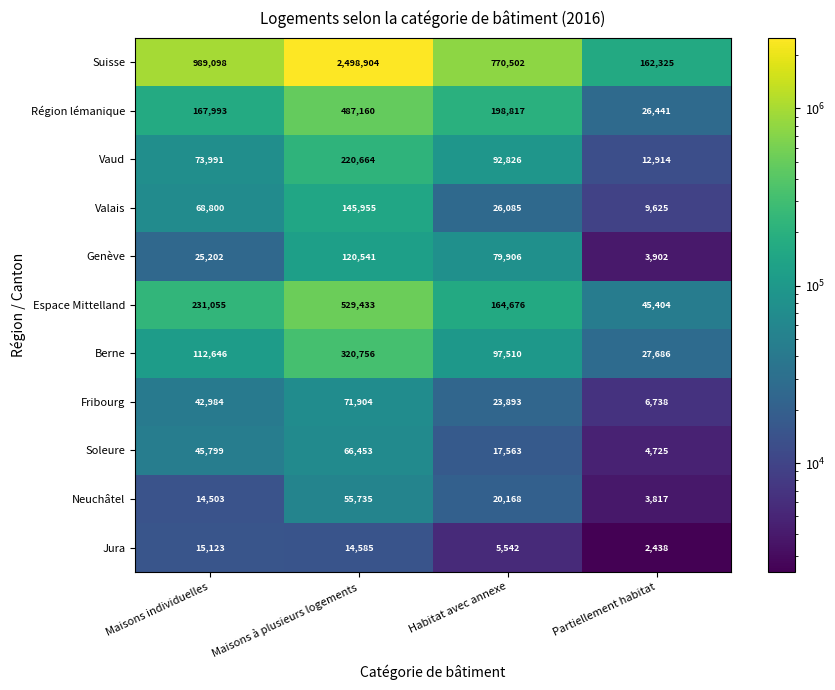

Is it true that Suisse equals 162325 at Partiellement habitat?

True